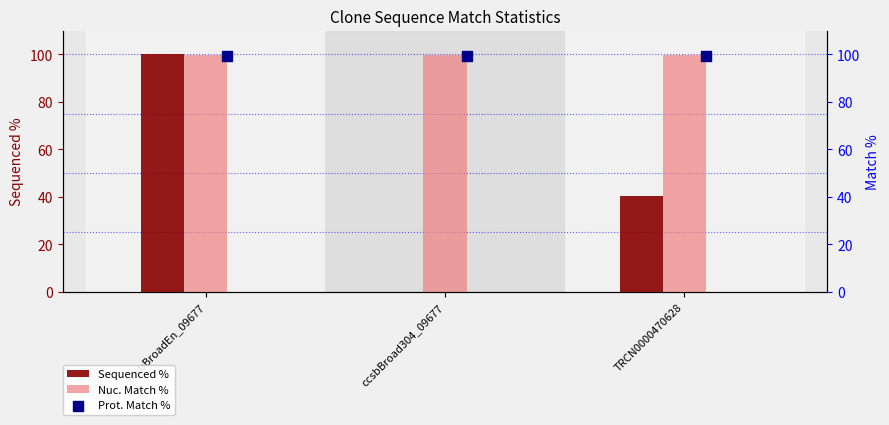

Is the value of Sequenced % at TRCN0000470628 greater than the value of Nuc. Match % at ccsbBroad304_09677?

No